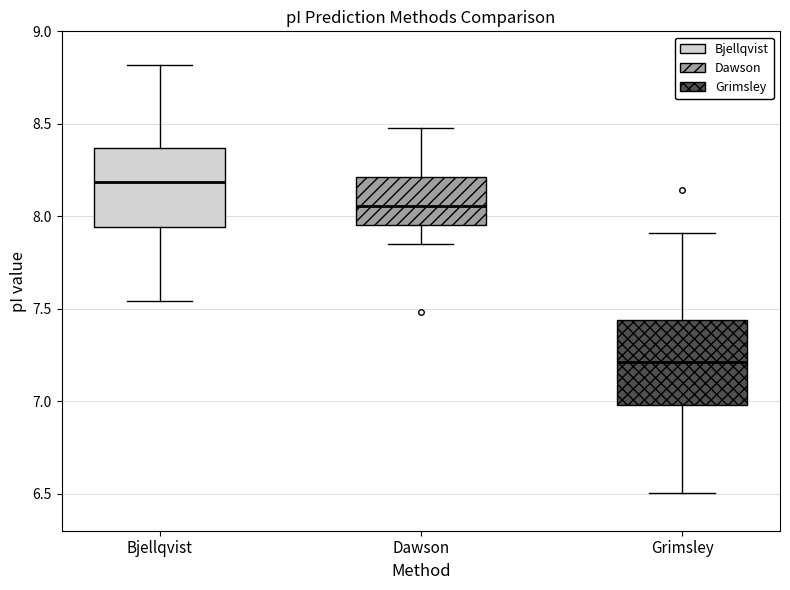

Reading left to right, read every box against the y-axis: the position of its median line, the range the box covers, and the ends of its whiskers. The values are not printed on the chart, so give them approximately, as read against the axis.

Bjellqvist: median 8.20, box 7.95 to 8.35, whiskers 7.55 to 8.80
Dawson: median 8.05, box 7.95 to 8.20, whiskers 7.85 to 8.50
Grimsley: median 7.20, box 7.00 to 7.45, whiskers 6.50 to 7.90